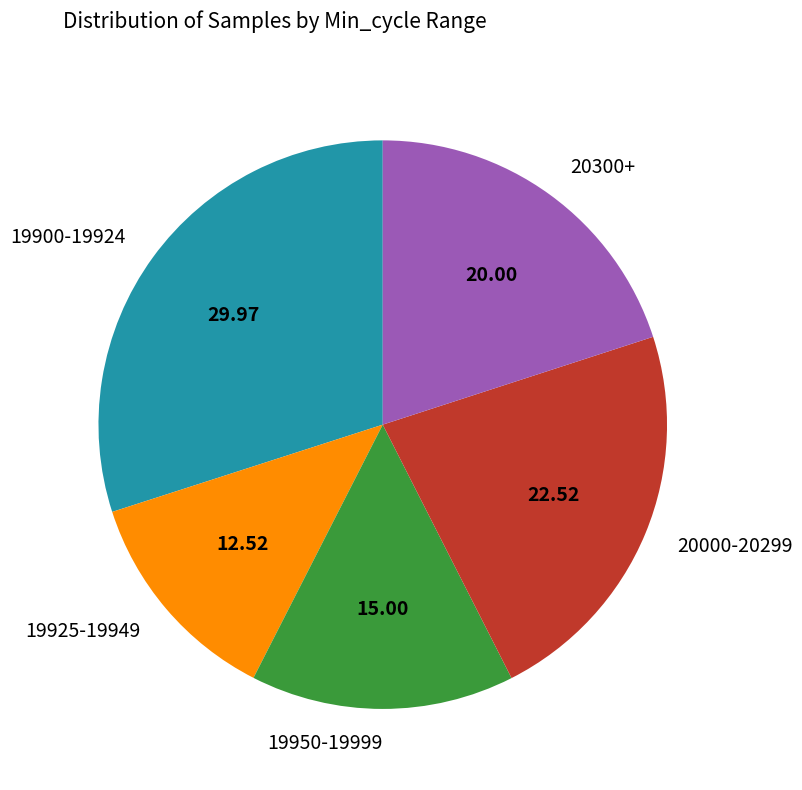

Count the number of slices in the pie.

5